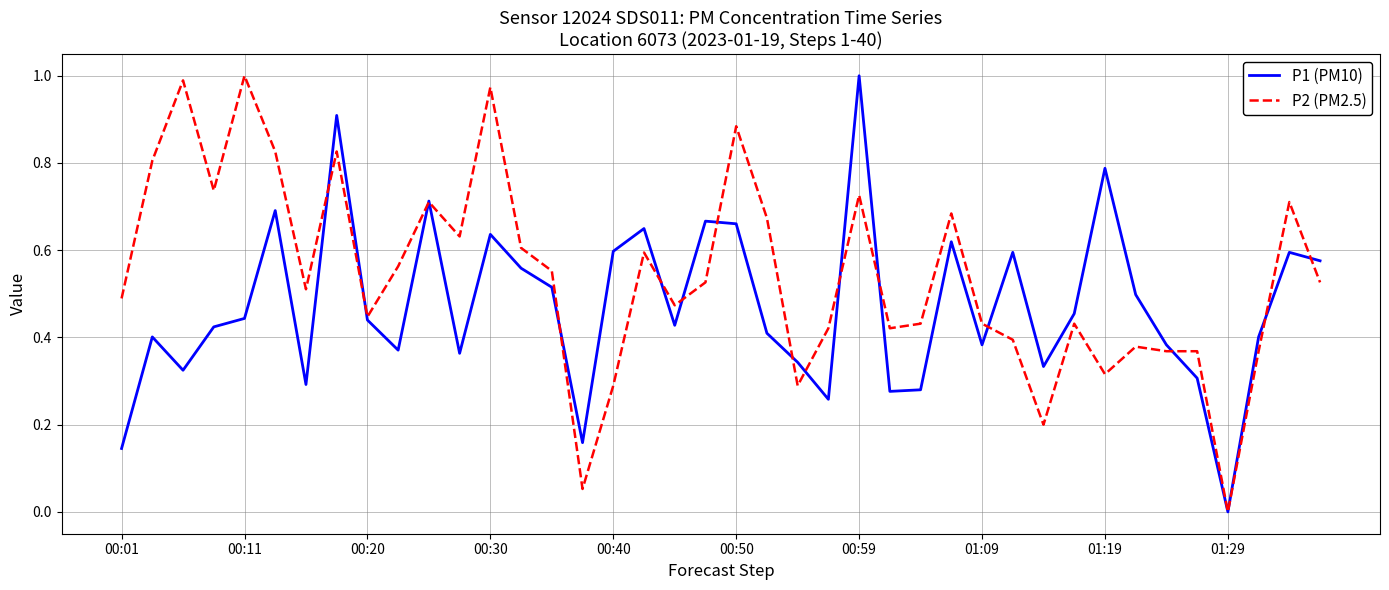

Which series has the largest total across all categories?

P2 (PM2.5)